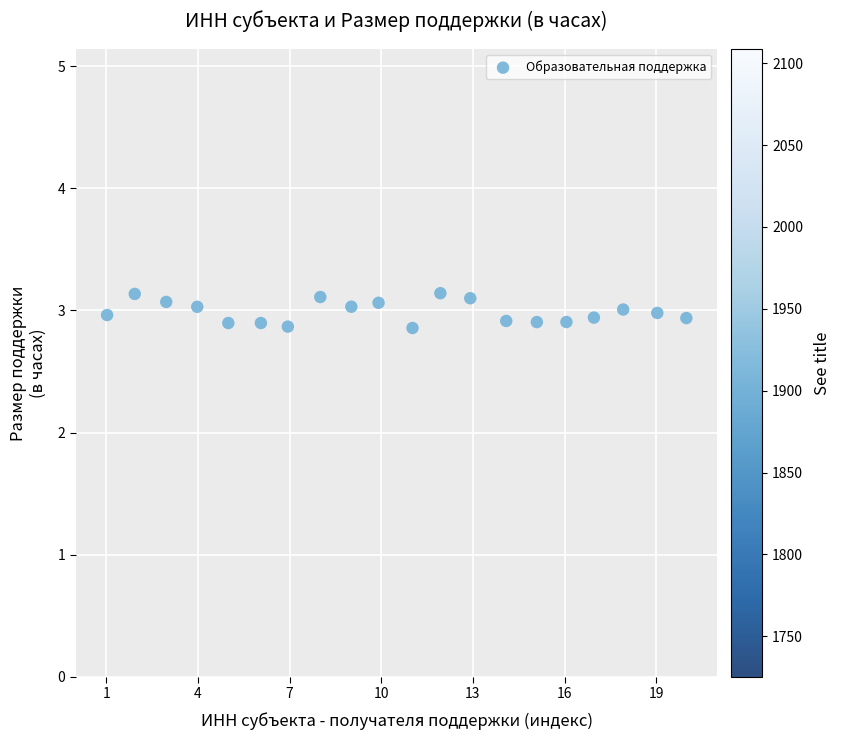

What is the range of Y values (max minus min)?

0.3